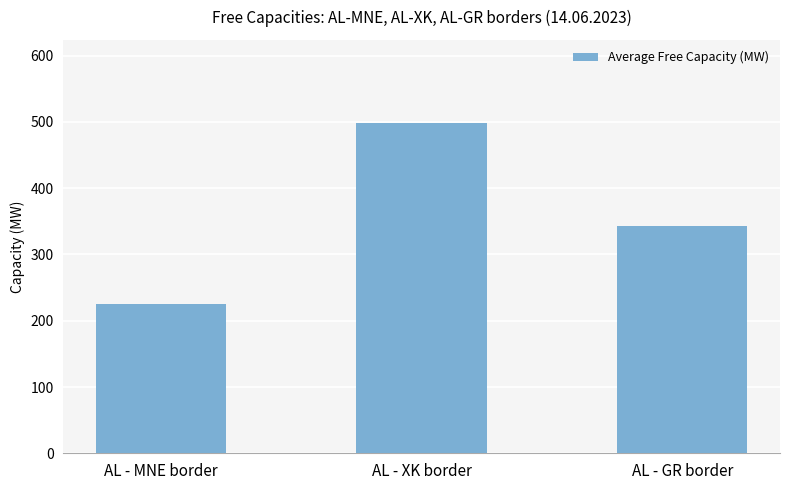

Read the value at AL - GR border.

343.0